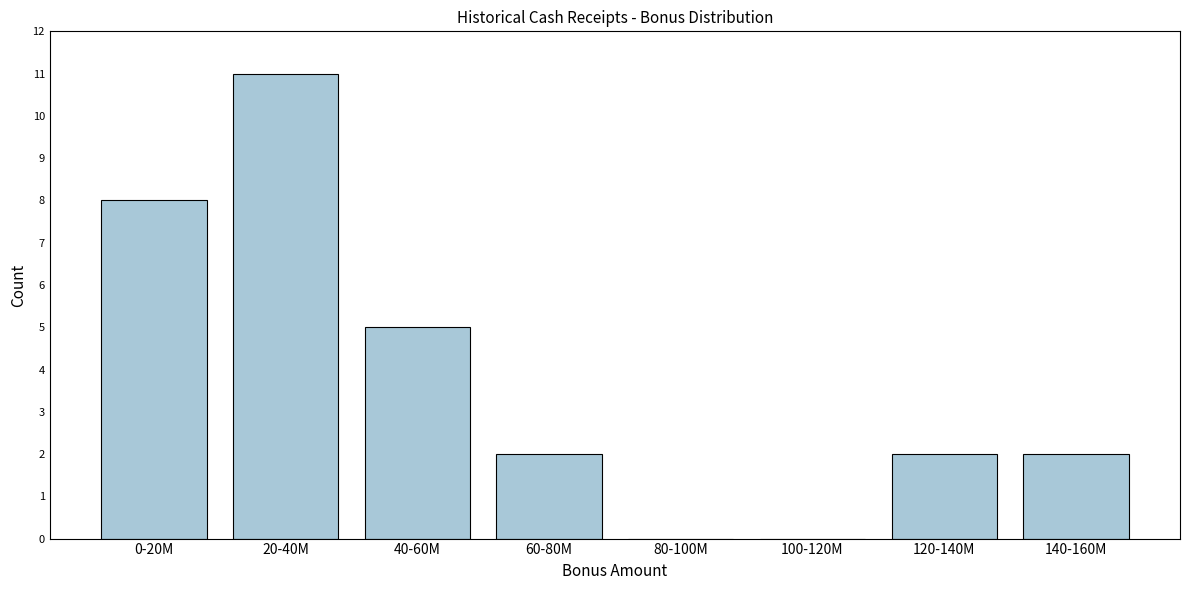

Reading right to left, list all the values displayed in this chart.

140-160M=2	120-140M=2	100-120M=0	80-100M=0	60-80M=2	40-60M=5	20-40M=11	0-20M=8